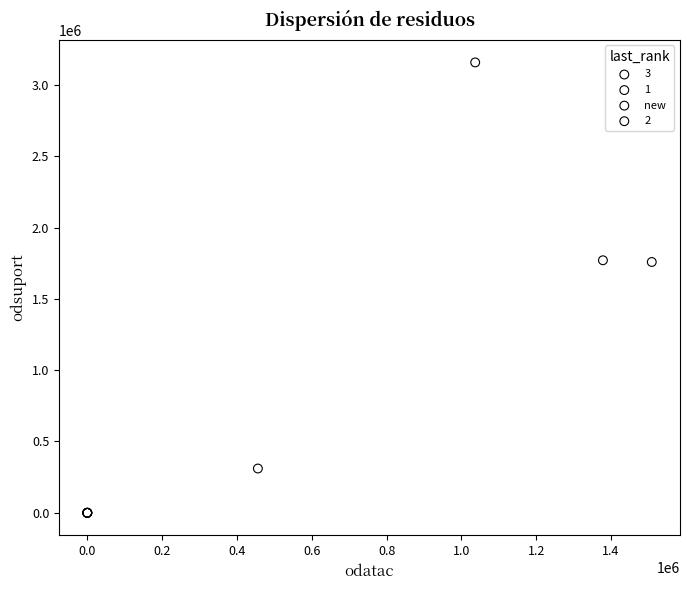

Which series reaches the minimum Y coordinate?

3